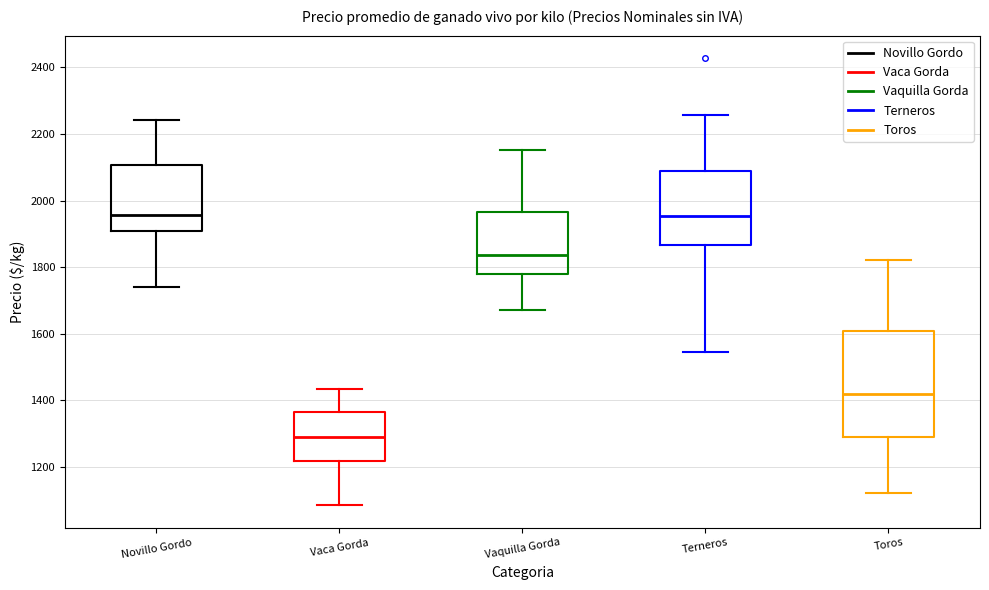

Reading left to right, read every box against the y-axis: the position of its median line, the range the box covers, and the ends of its whiskers. The values are not printed on the chart, so give them approximately, as read against the axis.

Novillo Gordo: median 1960, box 1900 to 2100, whiskers 1740 to 2240
Vaca Gorda: median 1300, box 1220 to 1360, whiskers 1080 to 1440
Vaquilla Gorda: median 1840, box 1780 to 1960, whiskers 1680 to 2160
Terneros: median 1960, box 1860 to 2080, whiskers 1540 to 2260
Toros: median 1420, box 1280 to 1600, whiskers 1120 to 1820